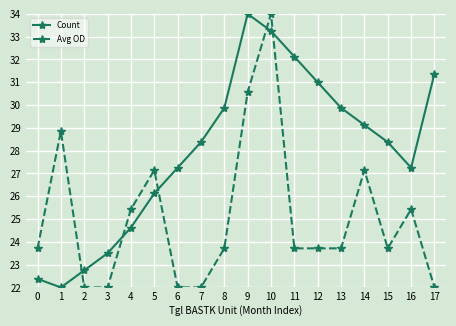

Between which two adjacent categories do Avg OD and Count first intersect?

1 and 2